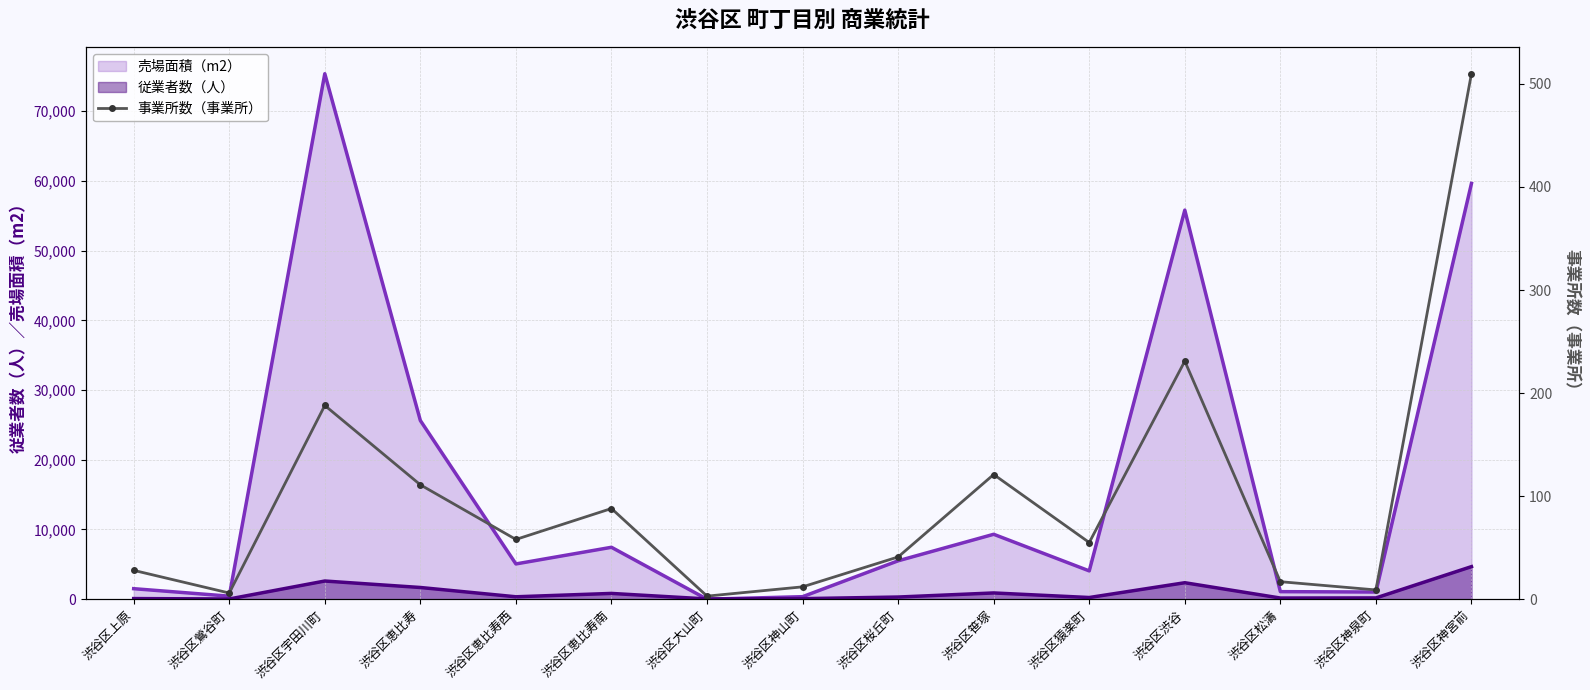

Read the 従業者数（人） value at 渋谷区渋谷.

2366